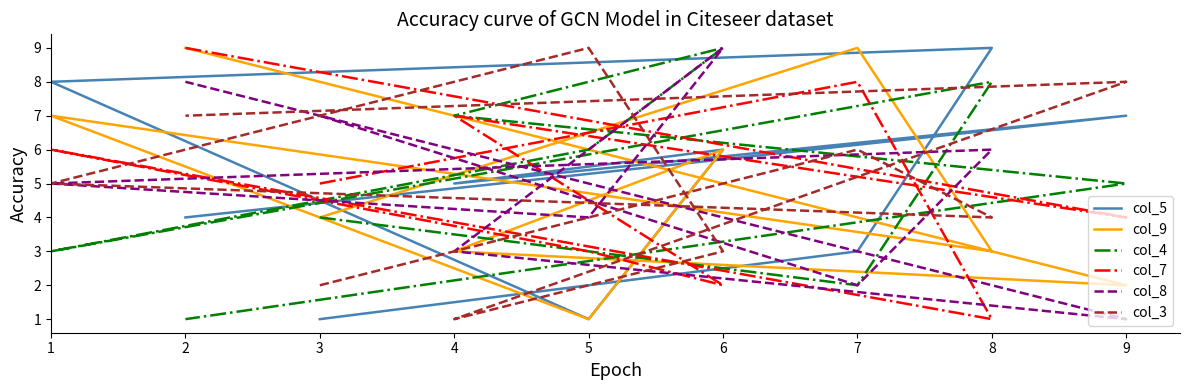

Reading right to left, list all the values displayed in this chart.

col_5: 4	7	5	6	1	8	9	3	1
col_9: 9	2	3	6	1	7	3	9	4
col_4: 1	5	7	9	6	3	8	2	4
col_7: 9	4	7	2	3	6	1	8	5
col_8: 8	1	3	9	4	5	6	2	7
col_3: 7	8	1	3	9	5	4	6	2